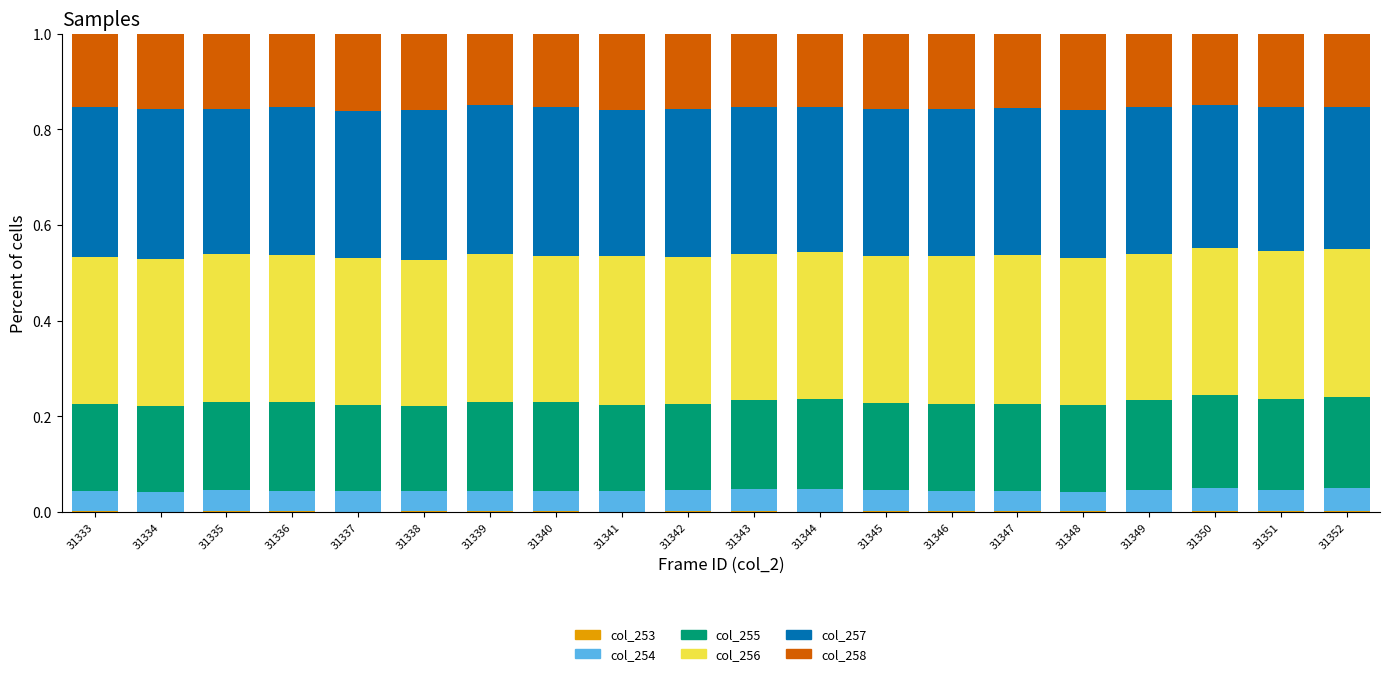

Are the bars horizontal?

No